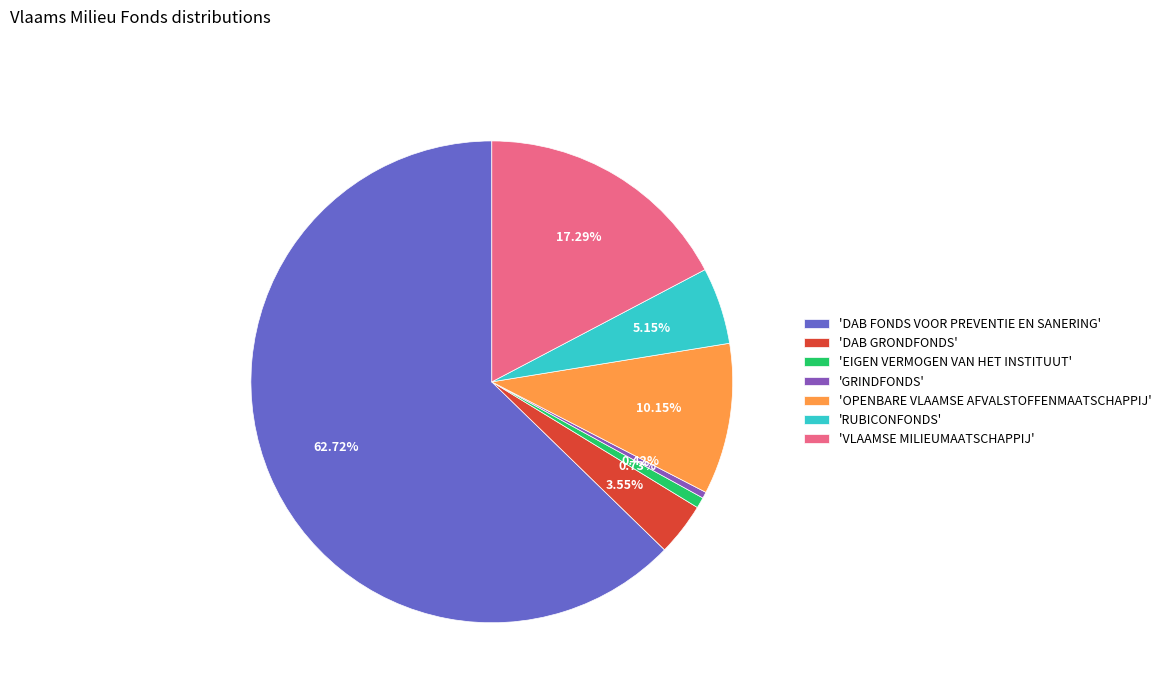

What is the ratio of the value at 'RUBICONFONDS' to the value at 'OPENBARE VLAAMSE AFVALSTOFFENMAATSCHAPPIJ'?

0.5